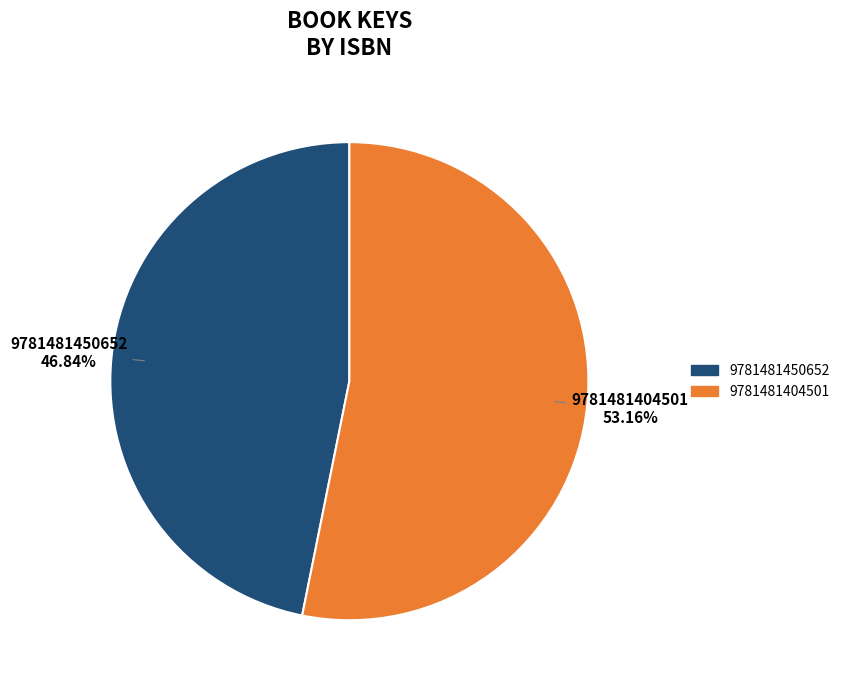

To the nearest percent, what is the average slice percentage?

50%